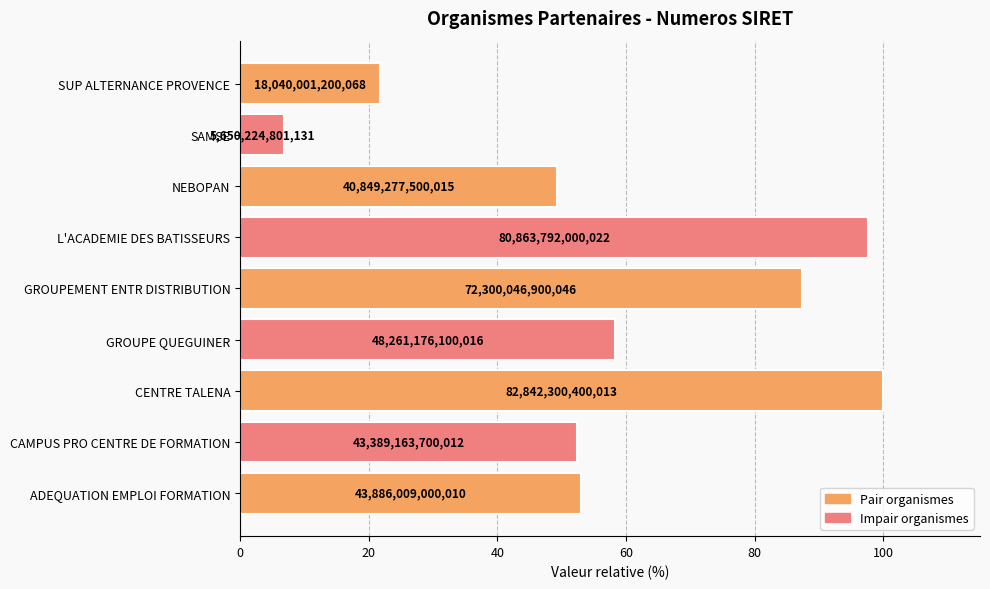

What is the maximum value shown in the chart?

100.0